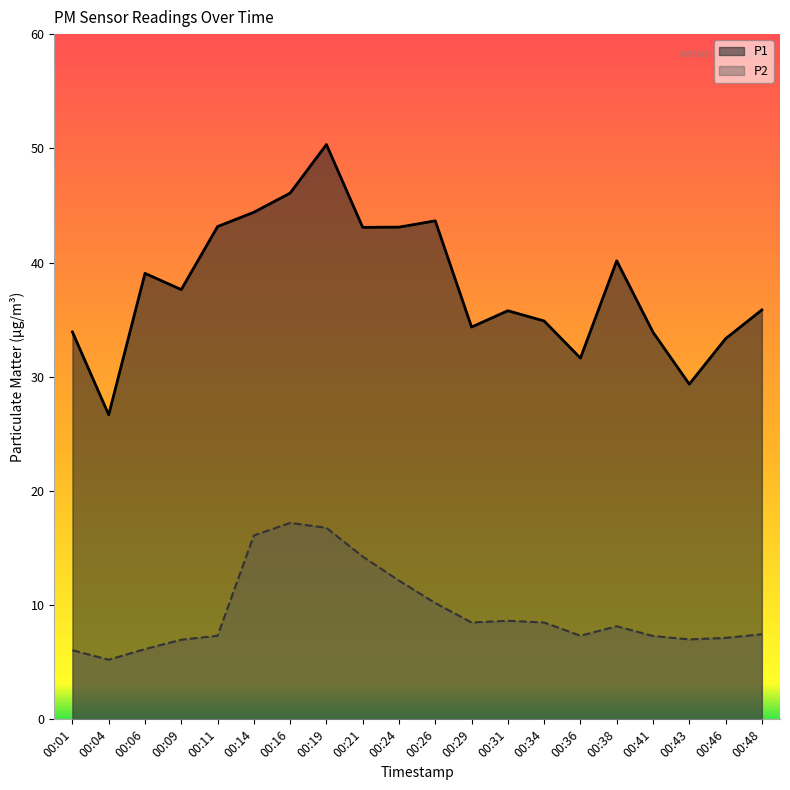

Reading left to right, transcribe all the data shown in this chart.

P1: 00:01=33.9	00:04=26.7	00:06=39.0	00:09=37.6	00:11=43.1	00:14=44.4	00:16=46.1	00:19=50.3	00:21=43.1	00:24=43.1	00:26=43.6	00:29=34.4	00:31=35.8	00:34=34.9	00:36=31.6	00:38=40.1	00:41=33.9	00:43=29.4	00:46=33.3	00:48=35.9
P2: 00:01=6.0	00:04=5.2	00:06=6.2	00:09=7.0	00:11=7.3	00:14=16.1	00:16=17.2	00:19=16.8	00:21=14.2	00:24=12.2	00:26=10.2	00:29=8.5	00:31=8.6	00:34=8.5	00:36=7.3	00:38=8.2	00:41=7.3	00:43=7.0	00:46=7.1	00:48=7.5